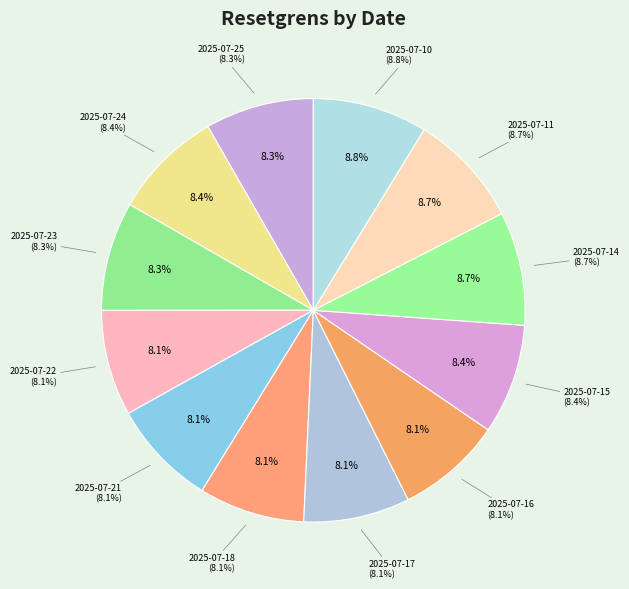

What is the smallest slice in the pie chart?

2025-07-16